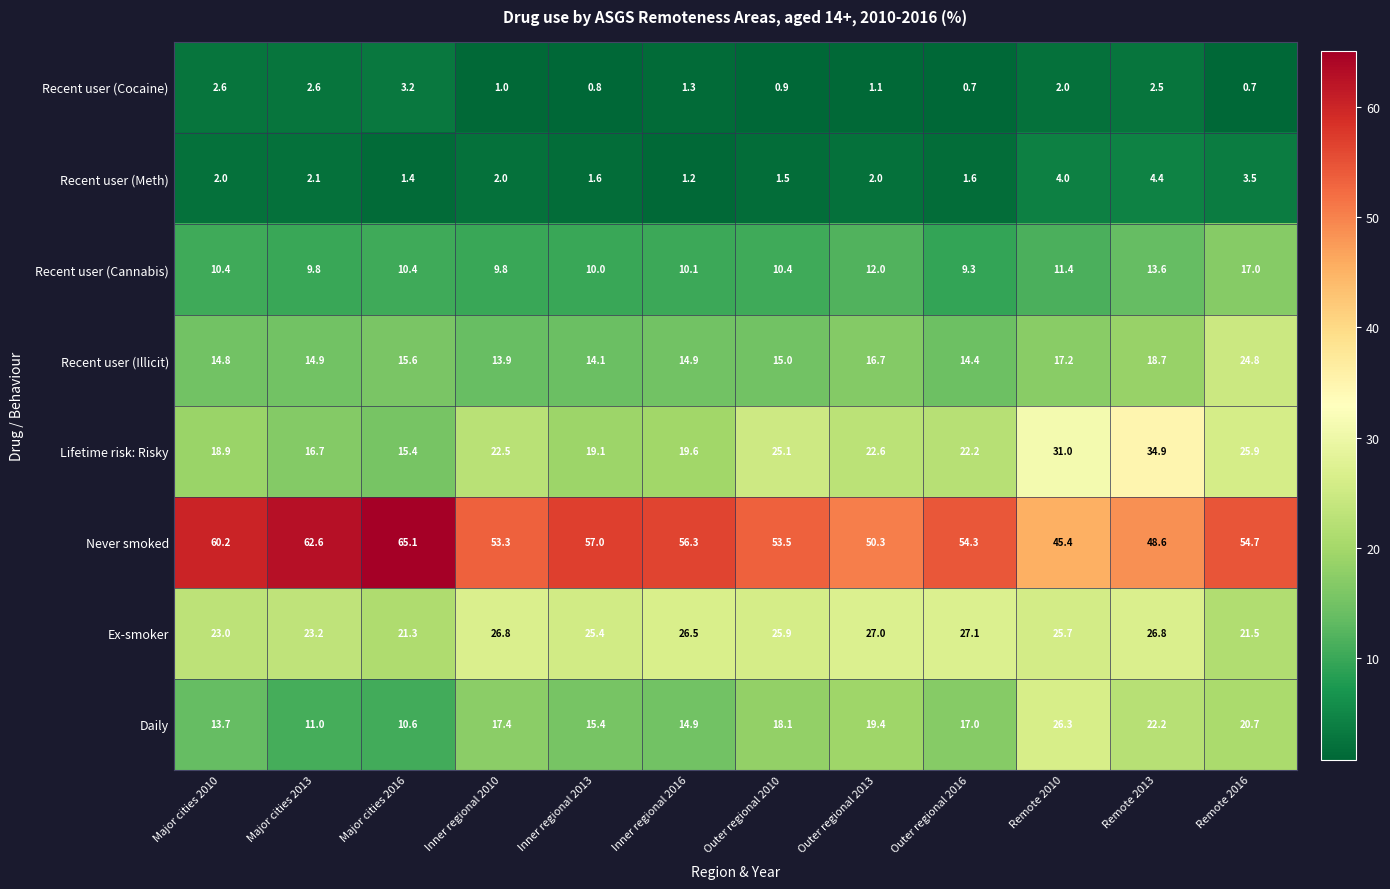

Rank the series by their maximum value, from highest to lowest.

Never smoked, Lifetime risk: Risky, Ex-smoker, Daily, Recent user (Illicit), Recent user (Cannabis), Recent user (Meth), Recent user (Cocaine)